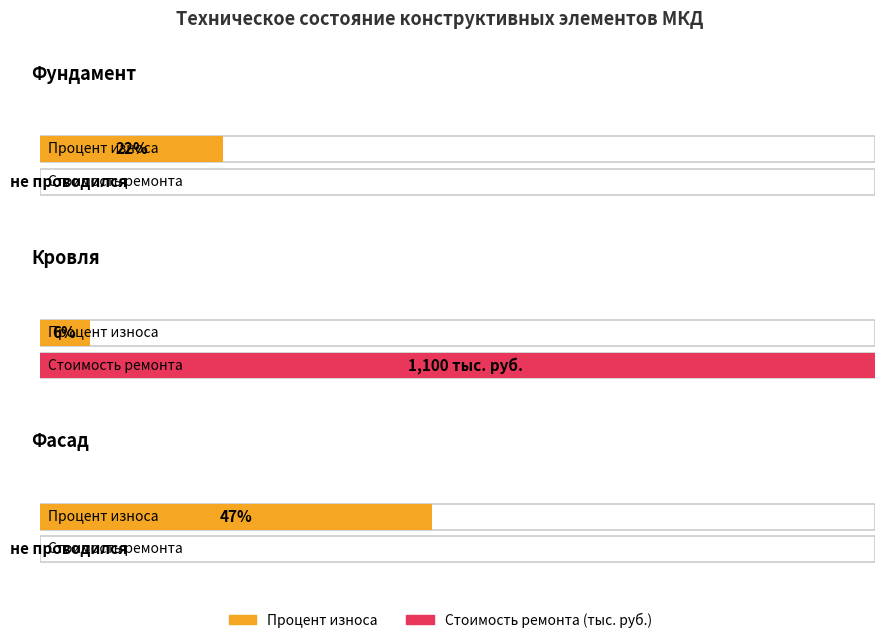

What is the total value across all series at Кровля?

1106